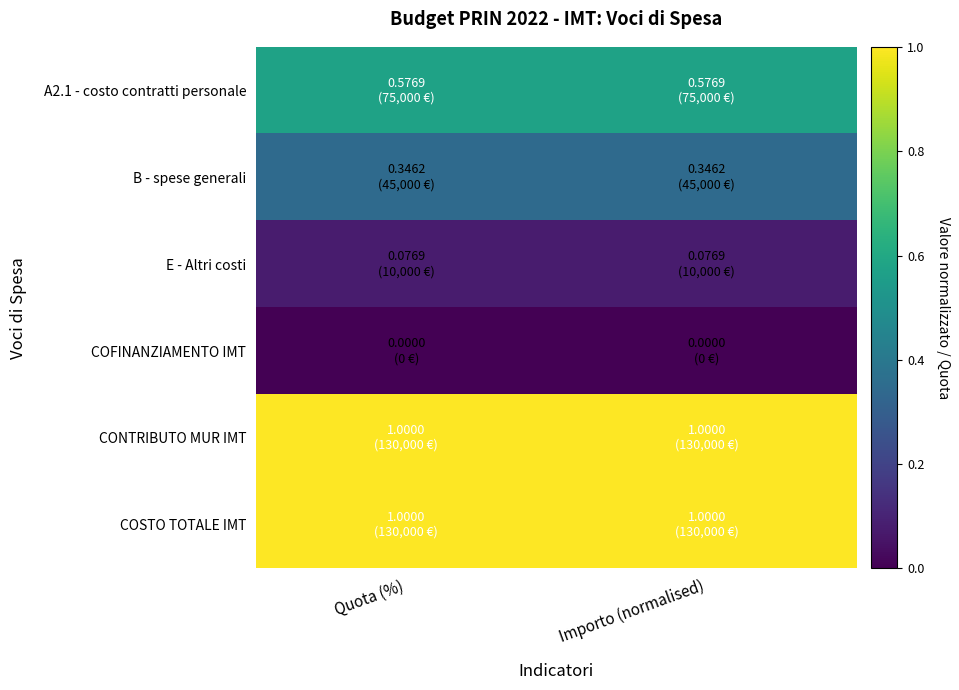

Count the number of data series in this chart.

6